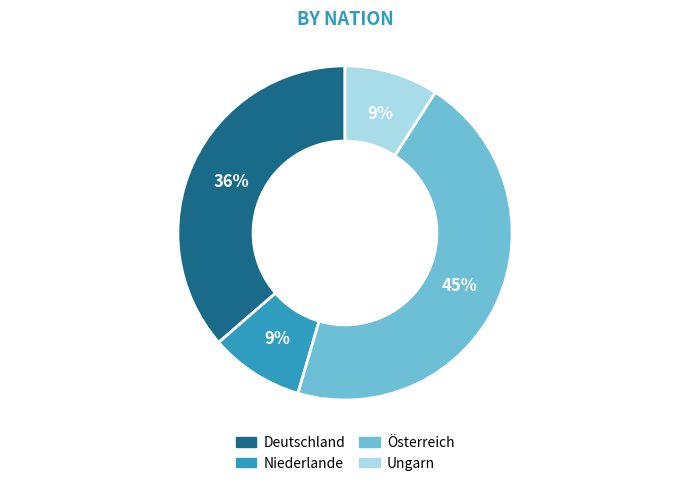

What percentage is the Deutschland slice, to the nearest percent?

36%